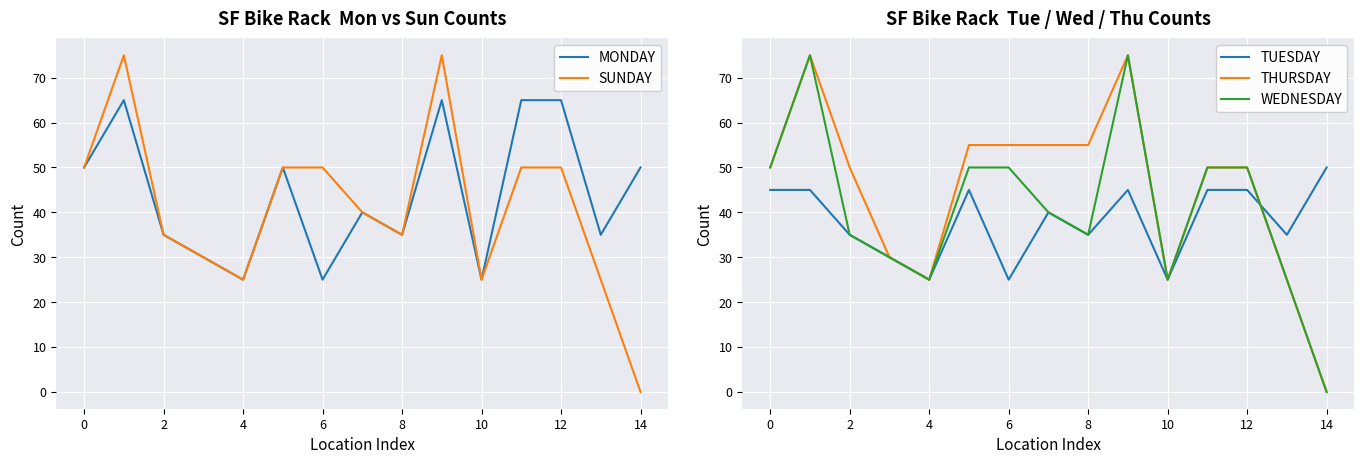

List the series in order of their peak value, highest first.

SUNDAY, THURSDAY, WEDNESDAY, MONDAY, TUESDAY